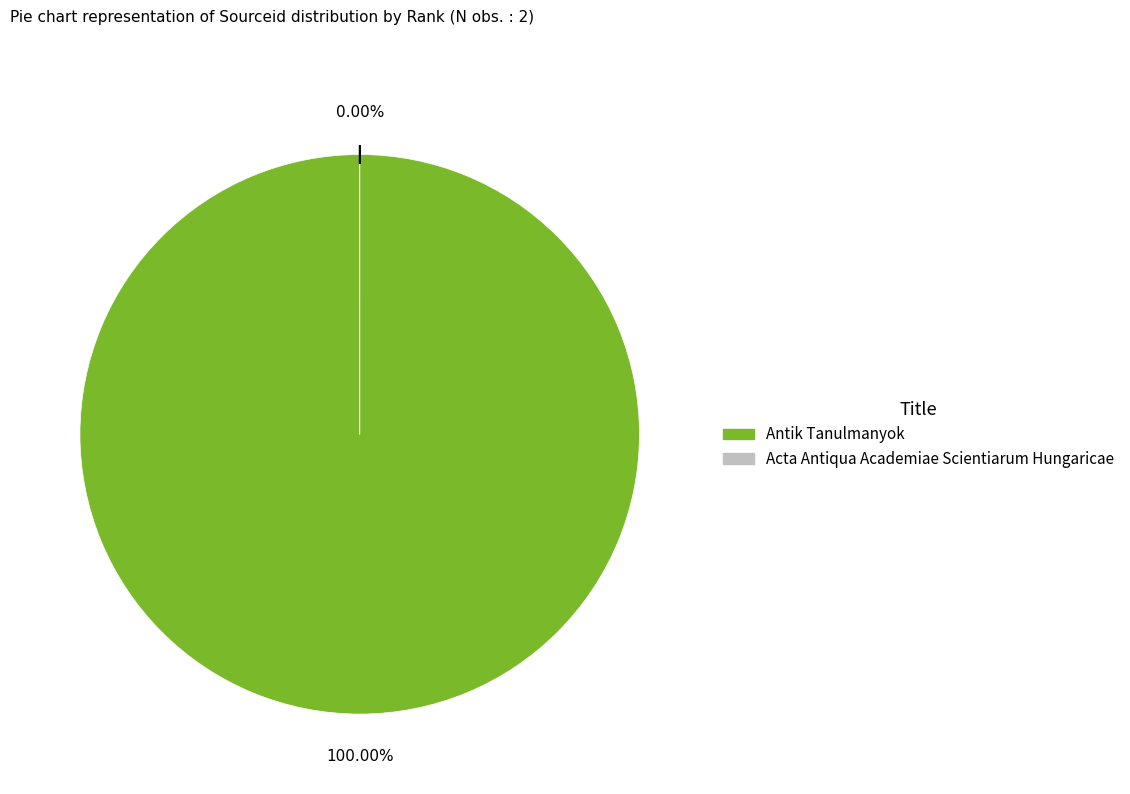

How many slices are in this pie chart?

2